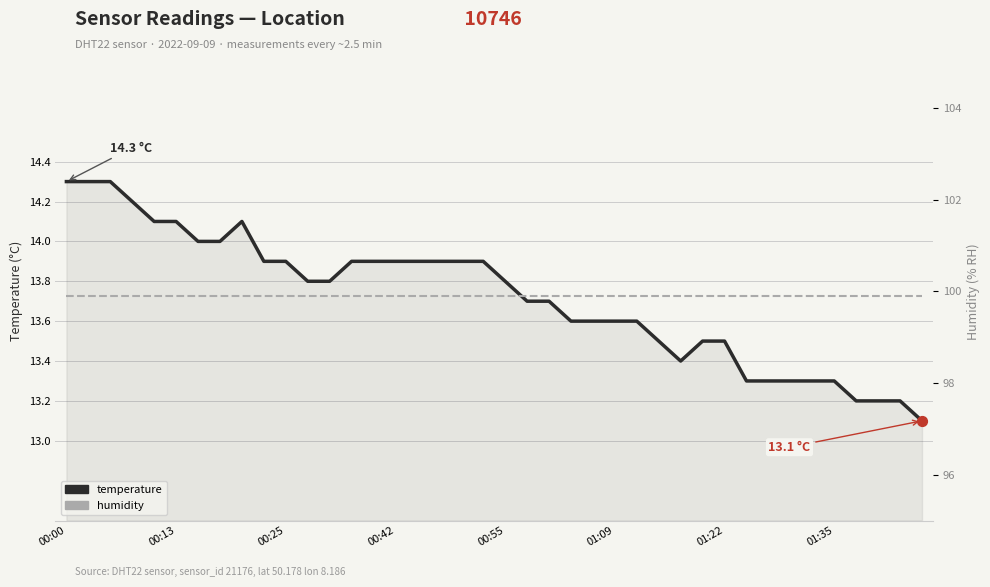

Is the value of humidity at 12 greater than the value of temperature at 25?

Yes